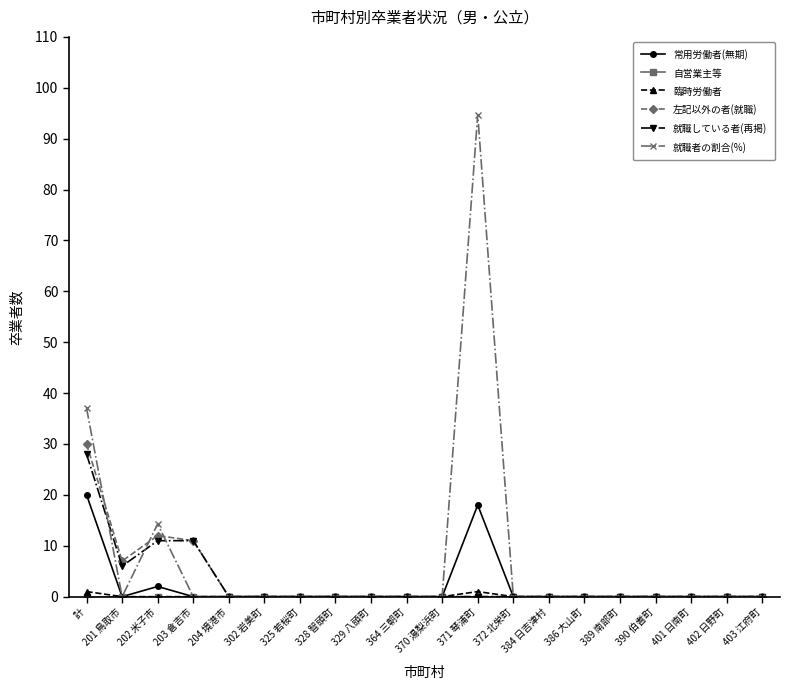

What is the label of the 2nd point from the left?

201 鳥取市